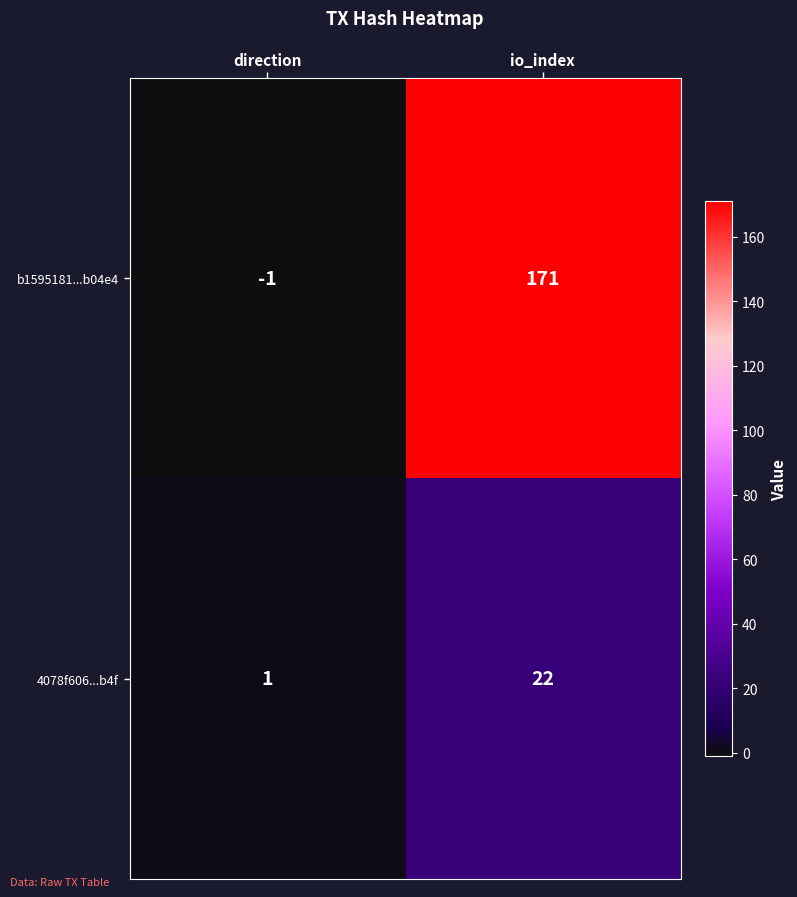

At which category is the sum across all series the highest?

io_index